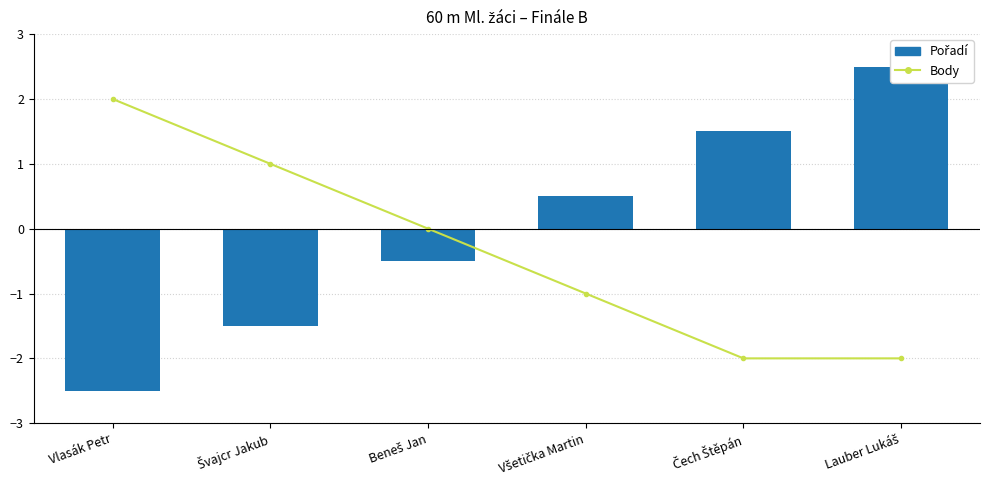

Rank the series at Švajcr Jakub from lowest to highest value.

Pořadí, Body